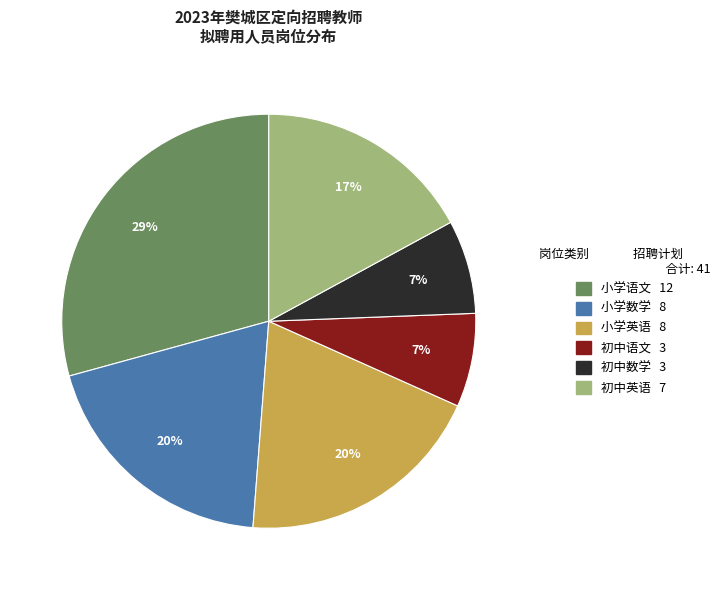

Is the sum of 小学语文 and 初中数学 greater than half?

No